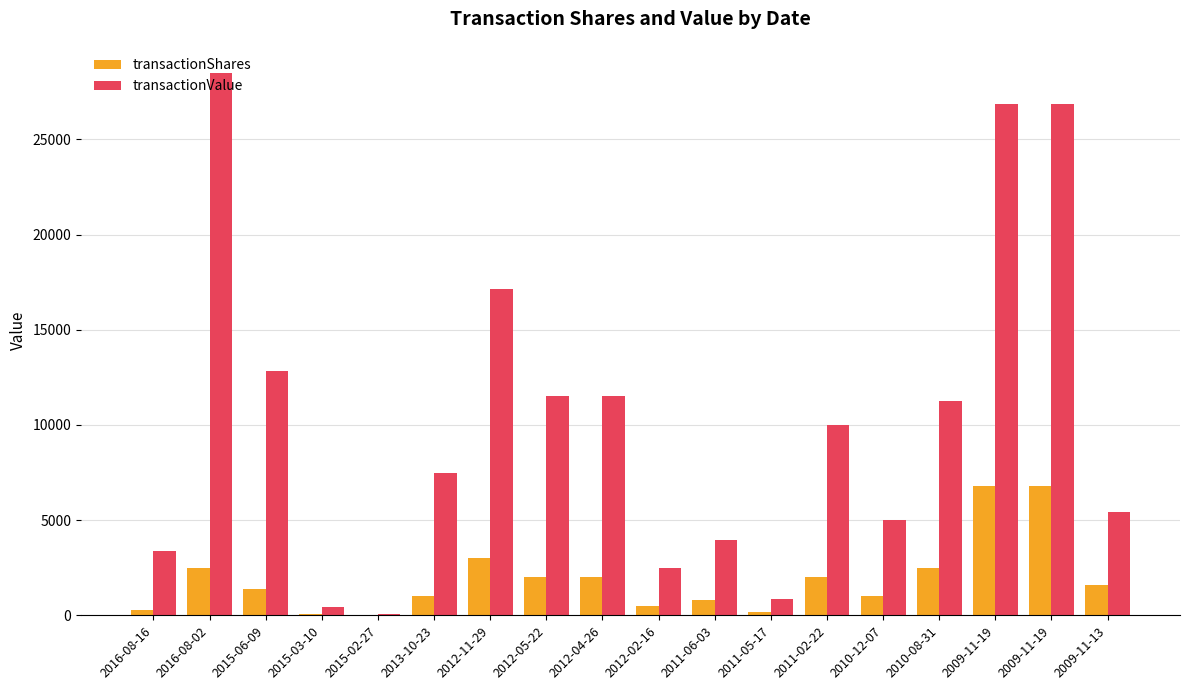

The value of transactionShares at 2009-11-19 is 11040. True or false?

False